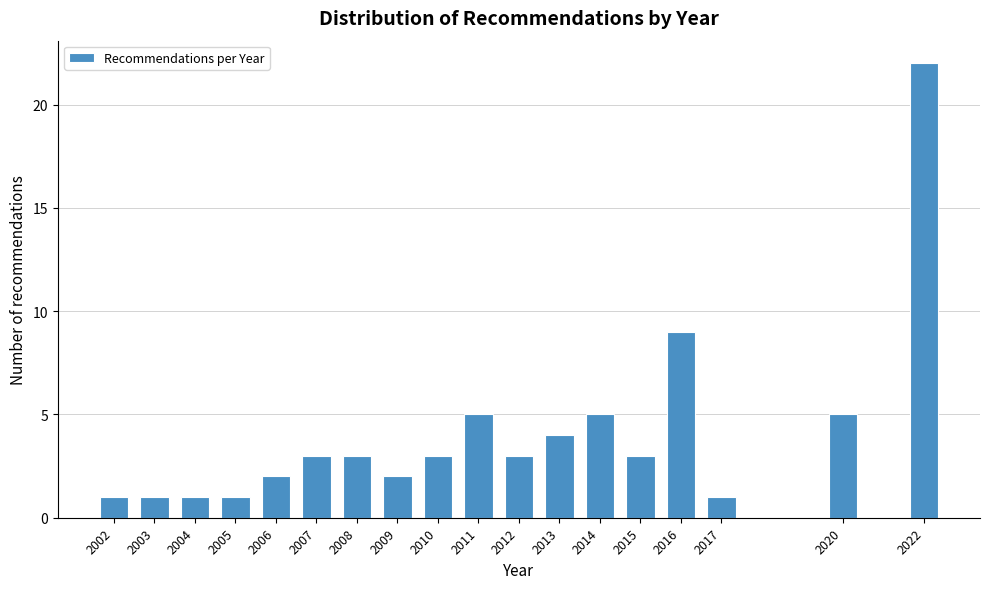

Reading left to right, what are all the values shown in this chart?

1	1	1	1	2	3	3	2	3	5	3	4	5	3	9	1	5	22